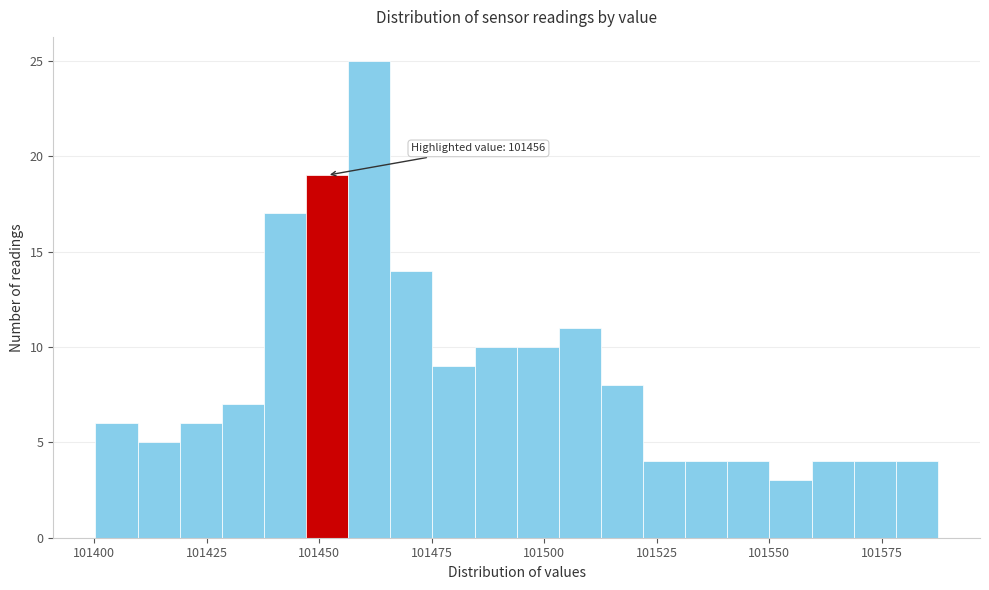

Around what value on the x-axis is the tallest bar? Give the approximate position of its centre, as read against the axis.

101460